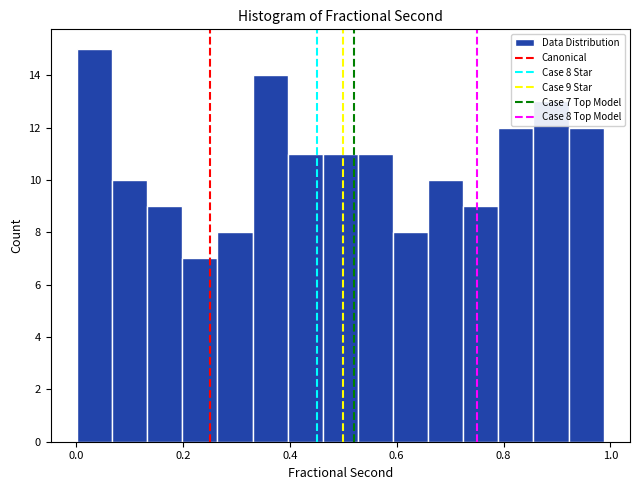

Read against the x-axis, roughly where is the centre of the tallest bar?

0.04